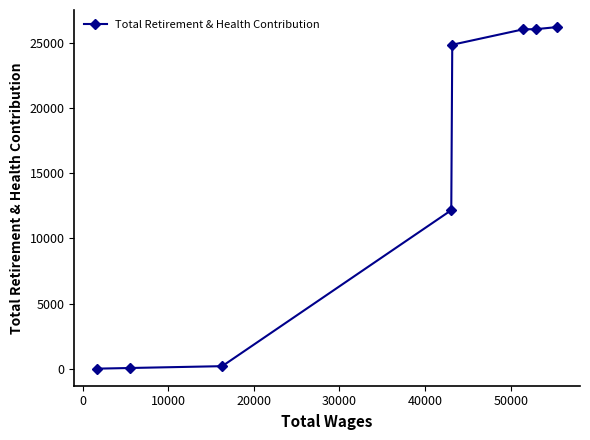

What is the greatest value displayed?

26192